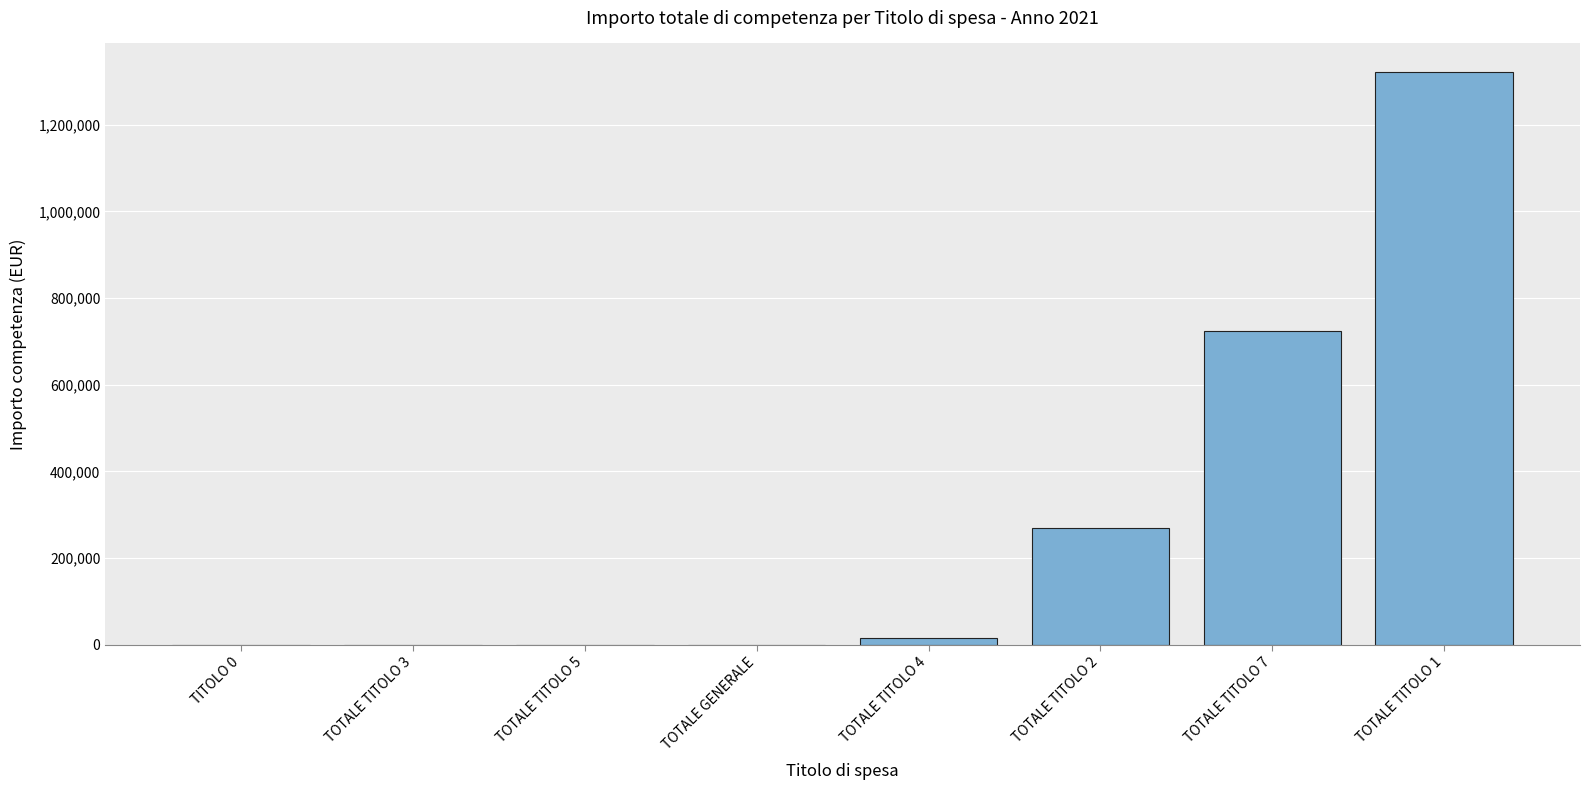

What is the change in value from TOTALE TITOLO 4 to TOTALE TITOLO 7?

+708505